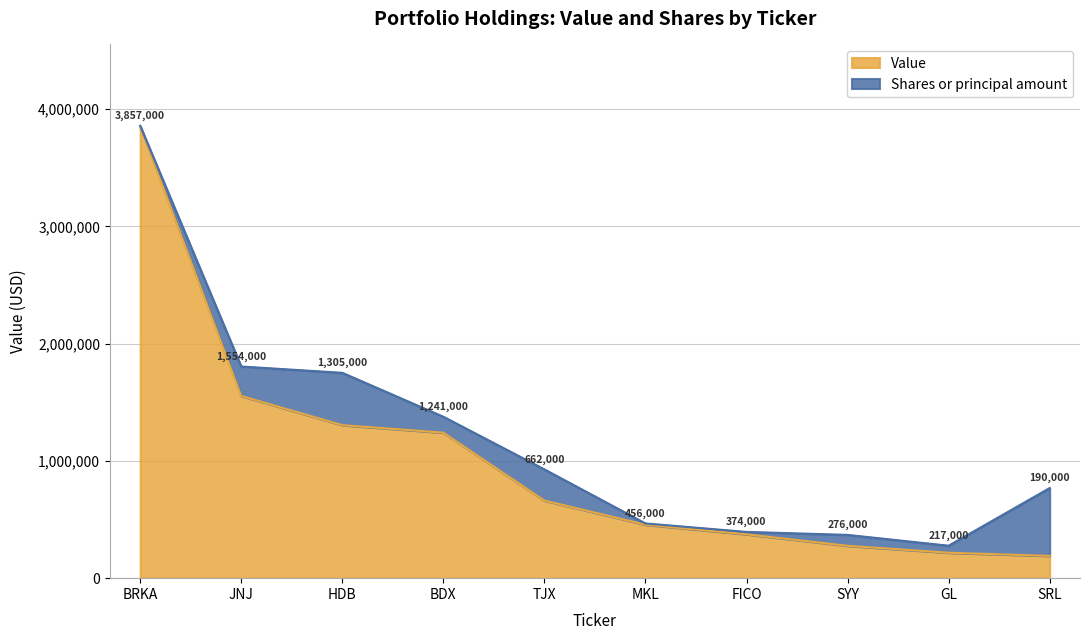

Which category has the highest value in the Value series?

BRKA